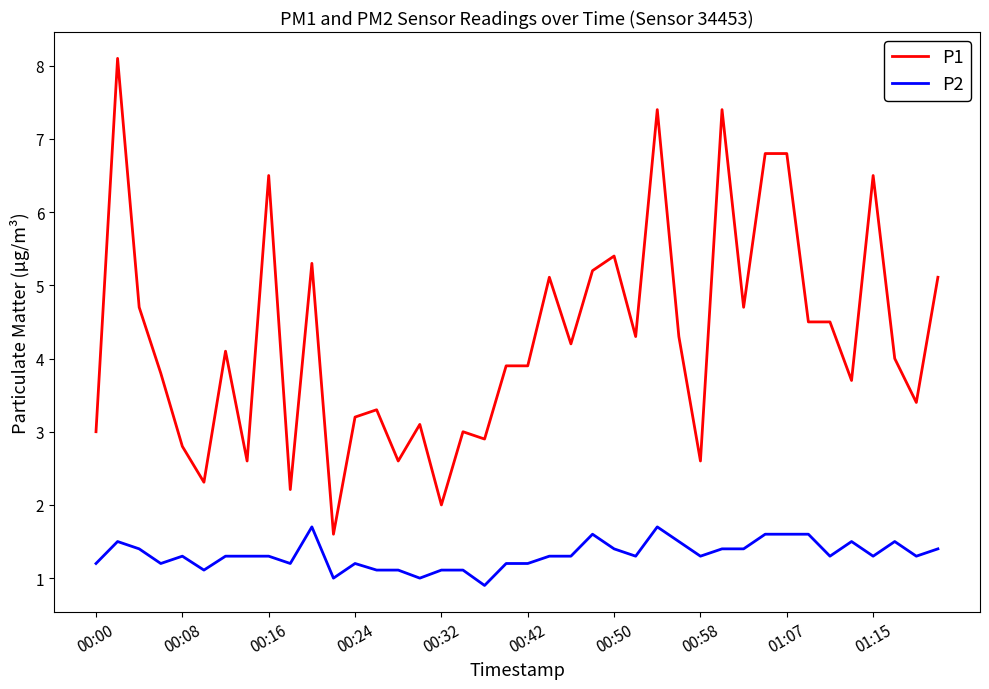

What is the average value of the P2 series?

1.3